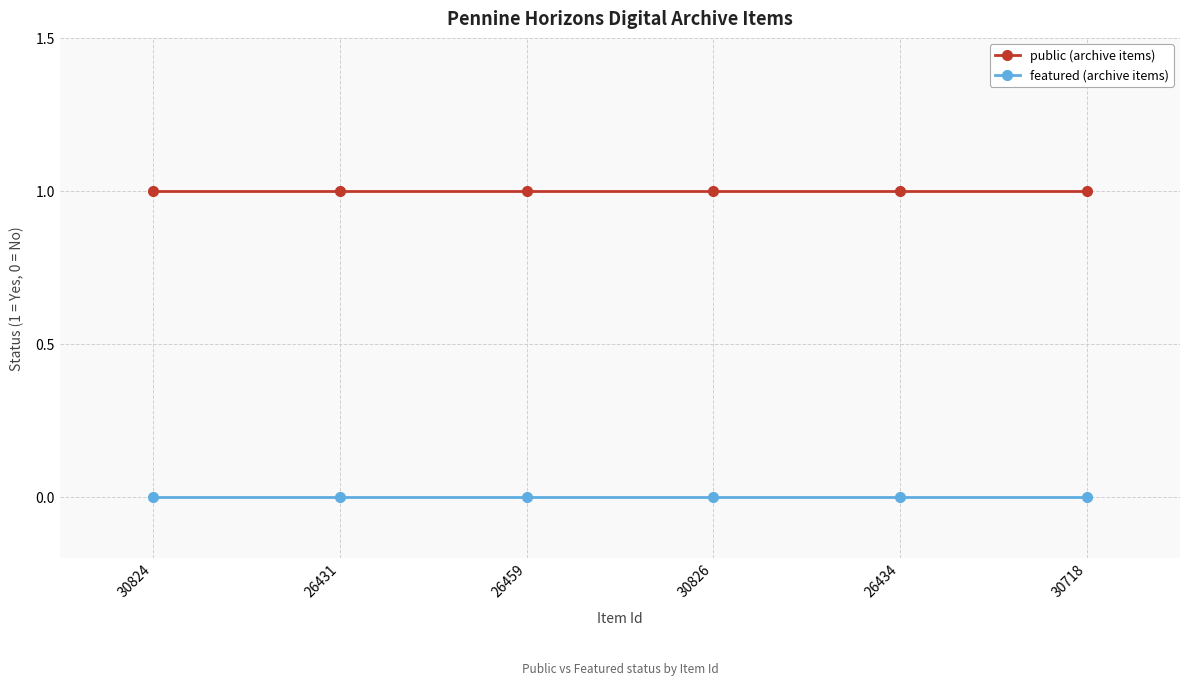

True or false: featured (archive items) and public (archive items) intersect in this chart.

False